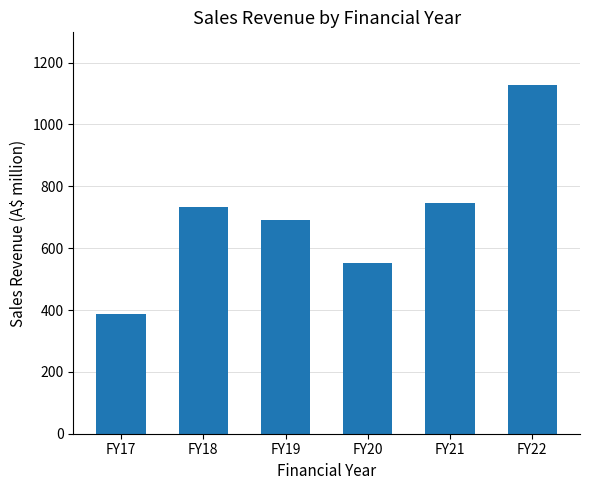

What is the difference between the second highest and second lowest values?

195.0